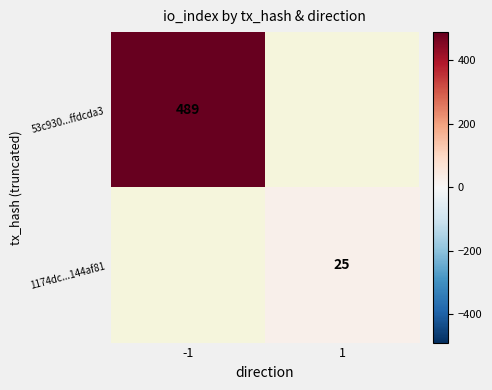

The 1174dc...144af81 series shows 25 at 1. True or false?

True